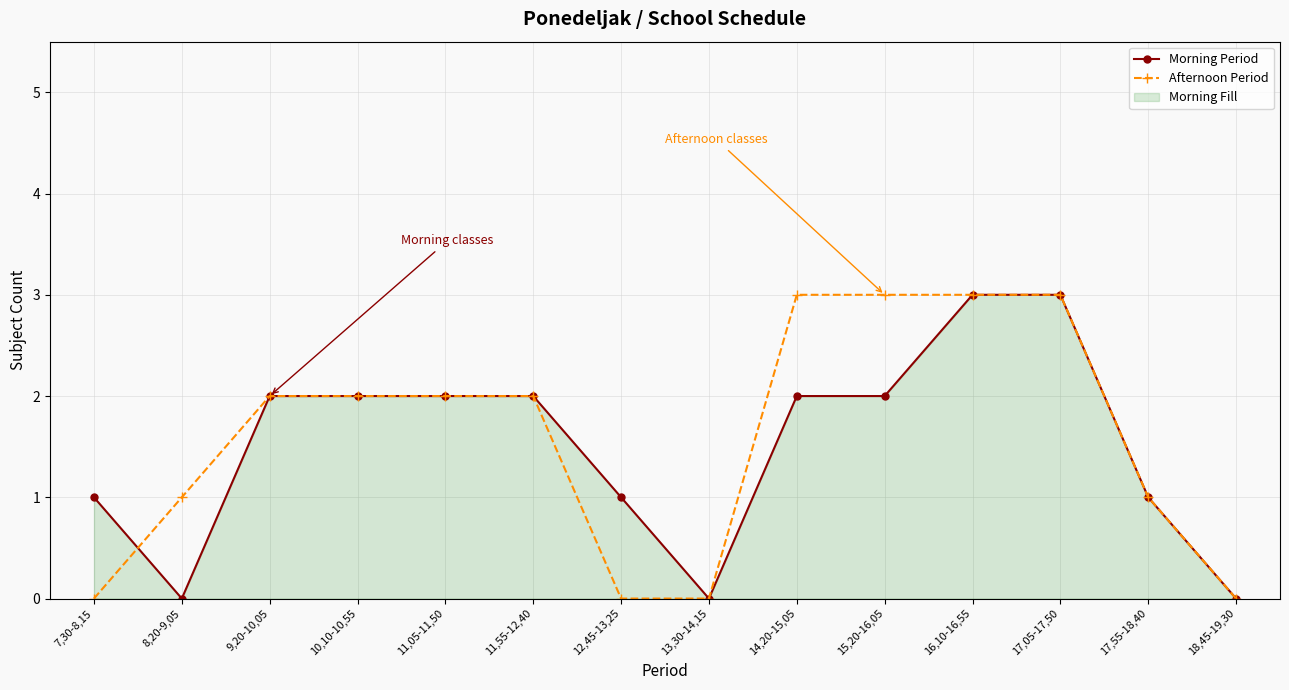

At which category is the sum across all series the highest?

16,10-16,55